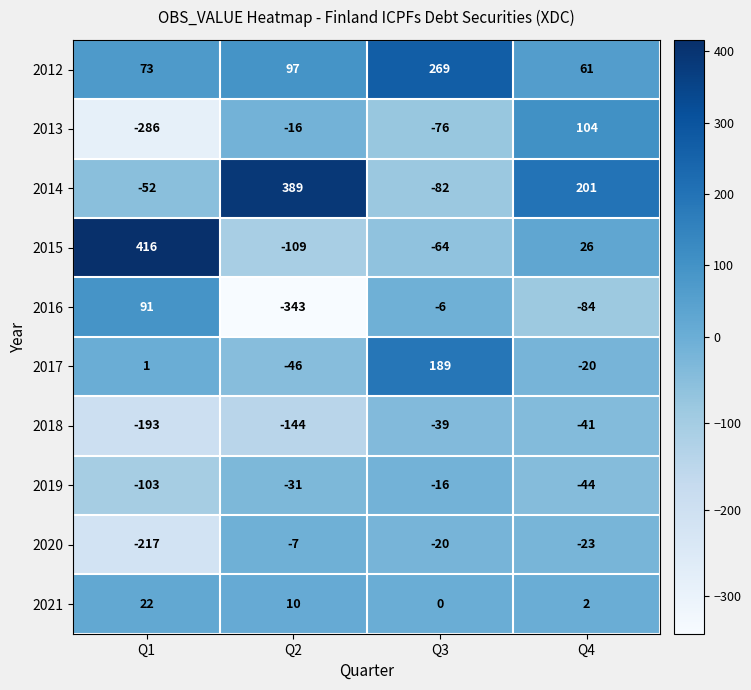

The value of 2021 at Q2 is 10. True or false?

True